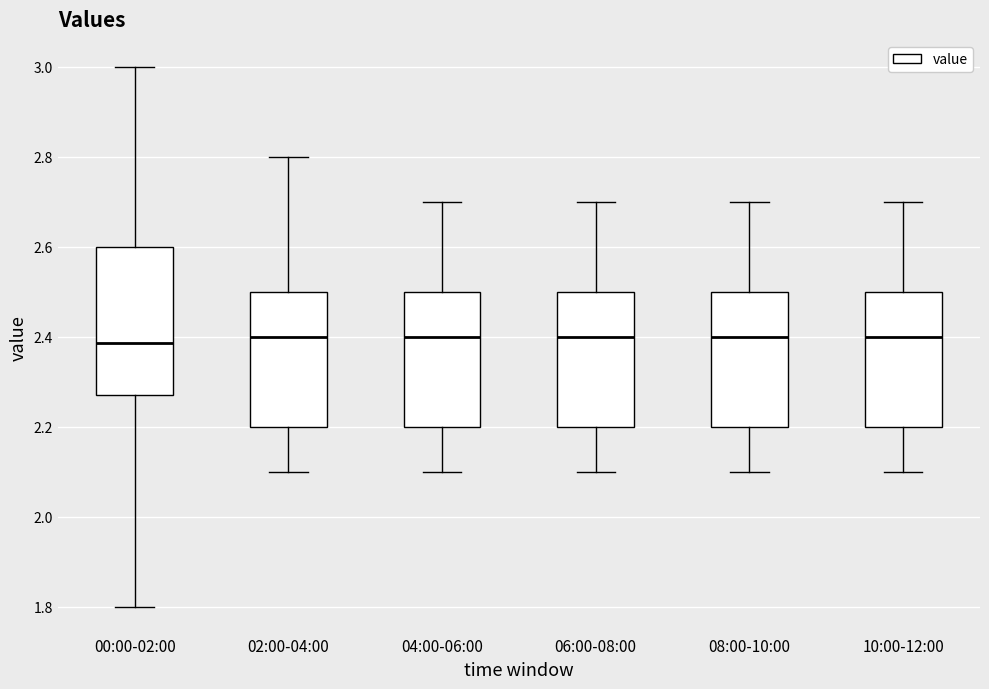

Reading left to right, transcribe this box plot: for each box, give where its median line is, the range the box spans, and where its two whiskers end, as read against the y-axis. The values are not printed on the chart, so give them approximately, as read against the axis.

00:00-02:00: median 2.38, box 2.28 to 2.60, whiskers 1.80 to 3.00
02:00-04:00: median 2.40, box 2.20 to 2.50, whiskers 2.10 to 2.80
04:00-06:00: median 2.40, box 2.20 to 2.50, whiskers 2.10 to 2.70
06:00-08:00: median 2.40, box 2.20 to 2.50, whiskers 2.10 to 2.70
08:00-10:00: median 2.40, box 2.20 to 2.50, whiskers 2.10 to 2.70
10:00-12:00: median 2.40, box 2.20 to 2.50, whiskers 2.10 to 2.70